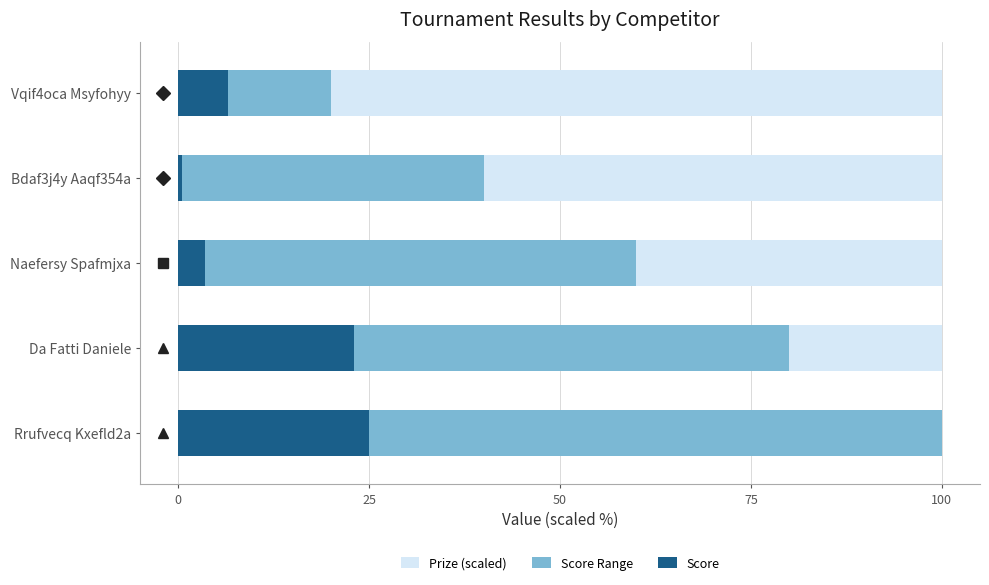

Is the value of Score Range at 25 greater than the value of Prize (scaled) at 0?

Yes